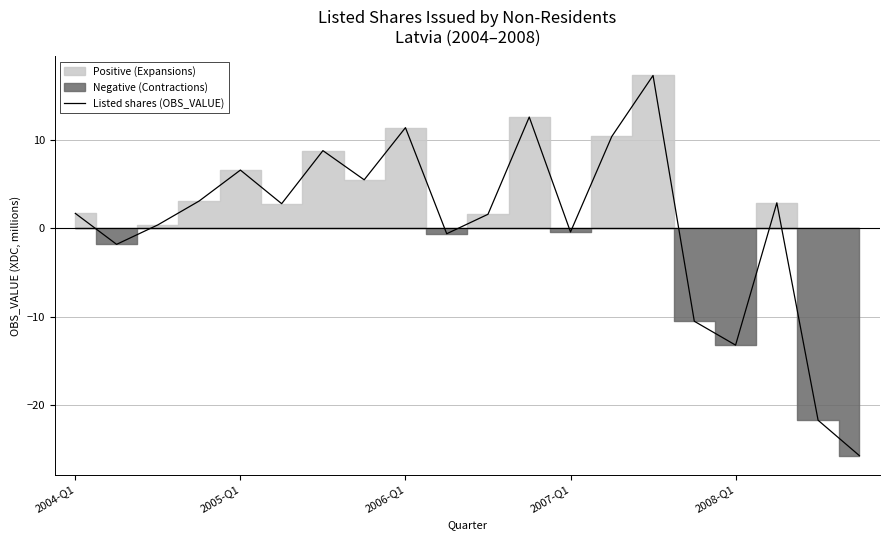

What is the highest value of the Listed shares (OBS_VALUE) series?

17.3